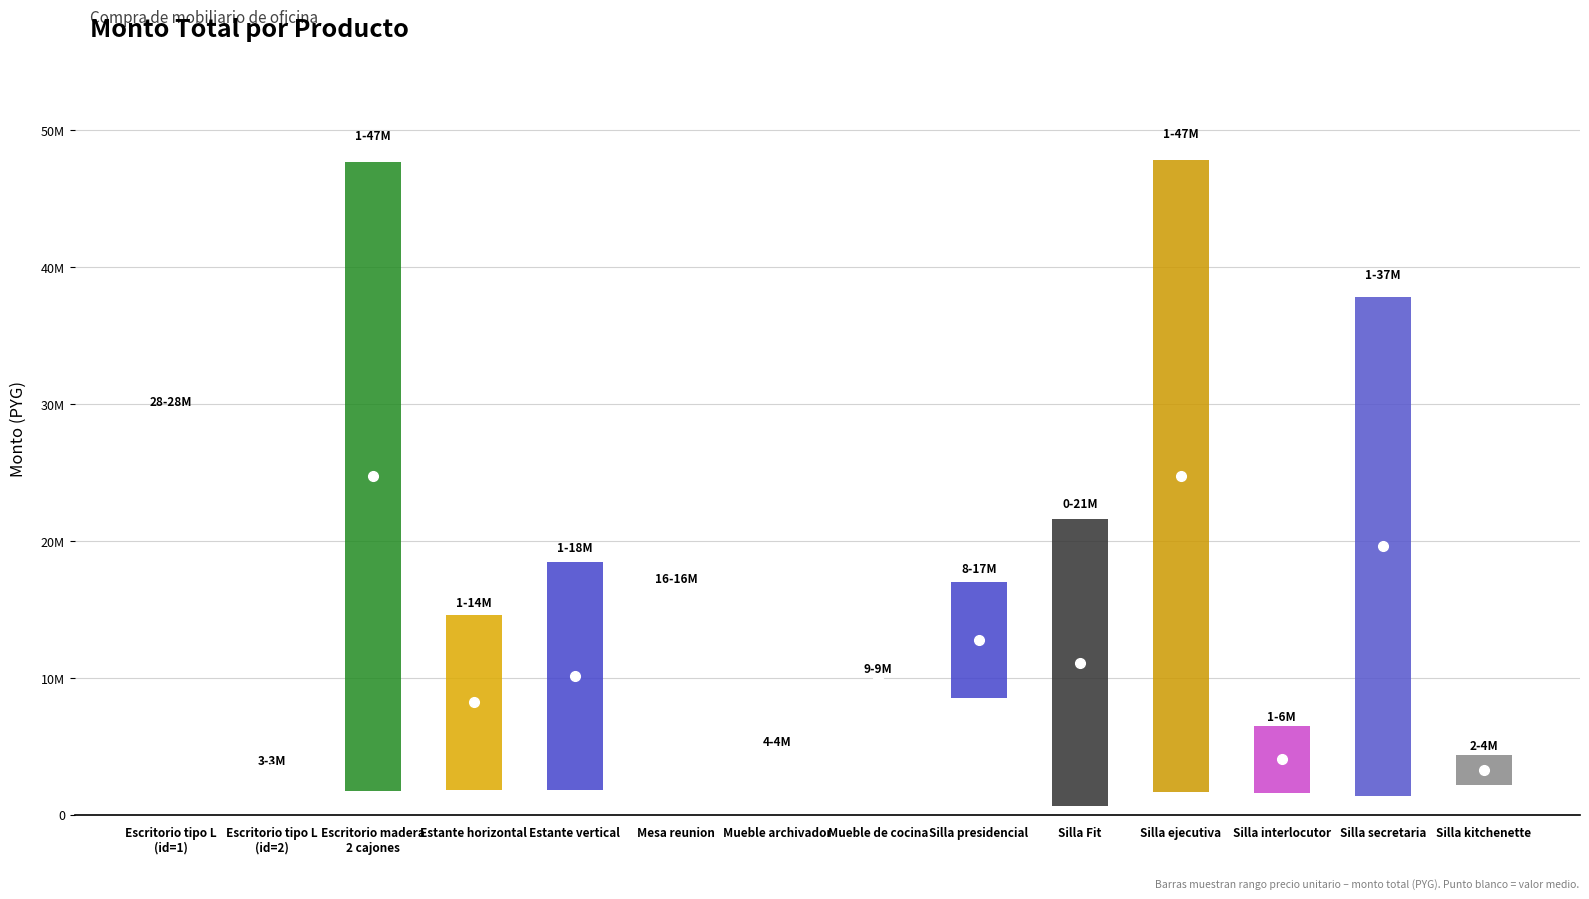

True or false: precio_unitario has a value of 959204 at cantidad.

False